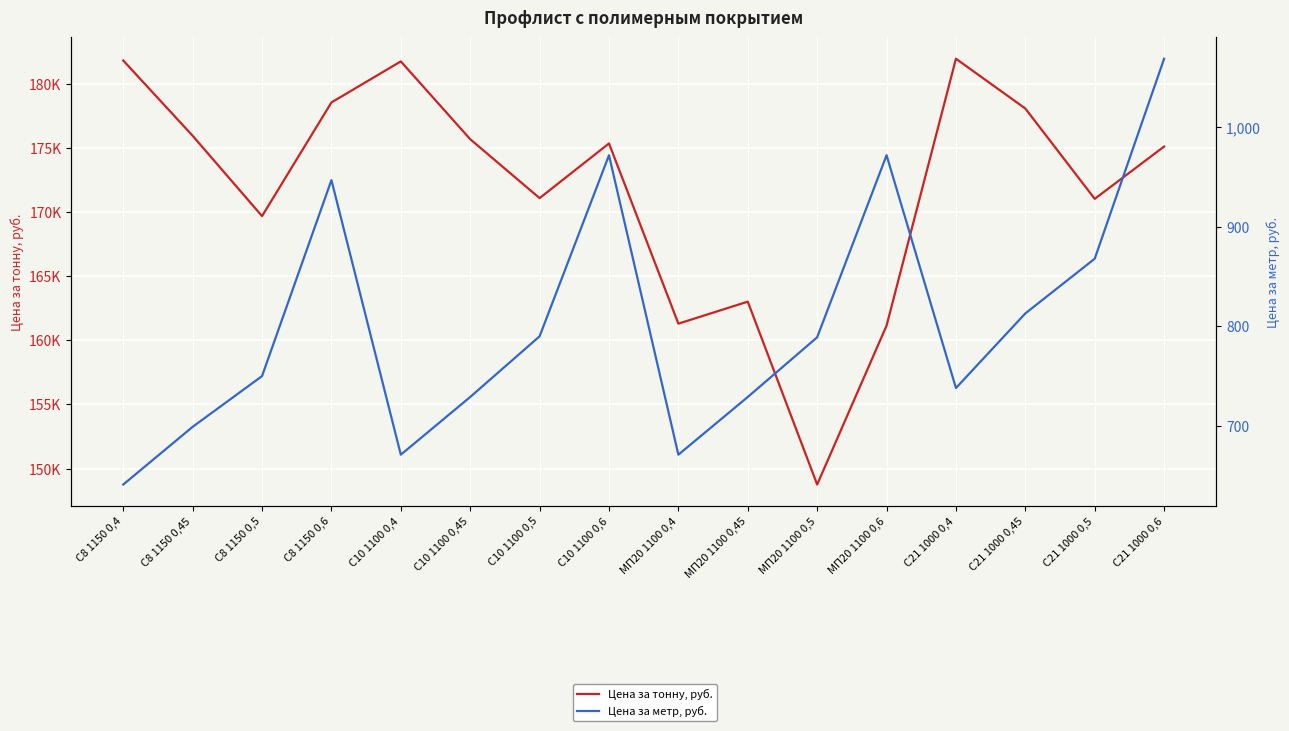

True or false: Цена за метр, руб. and Цена за тонну, руб. cross at least once.

False